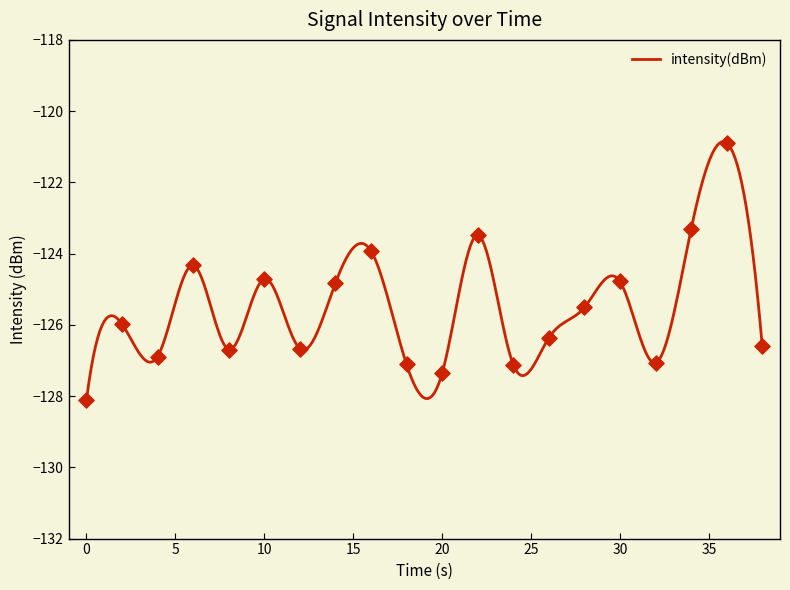

Between 30 and 0, which is larger?

30